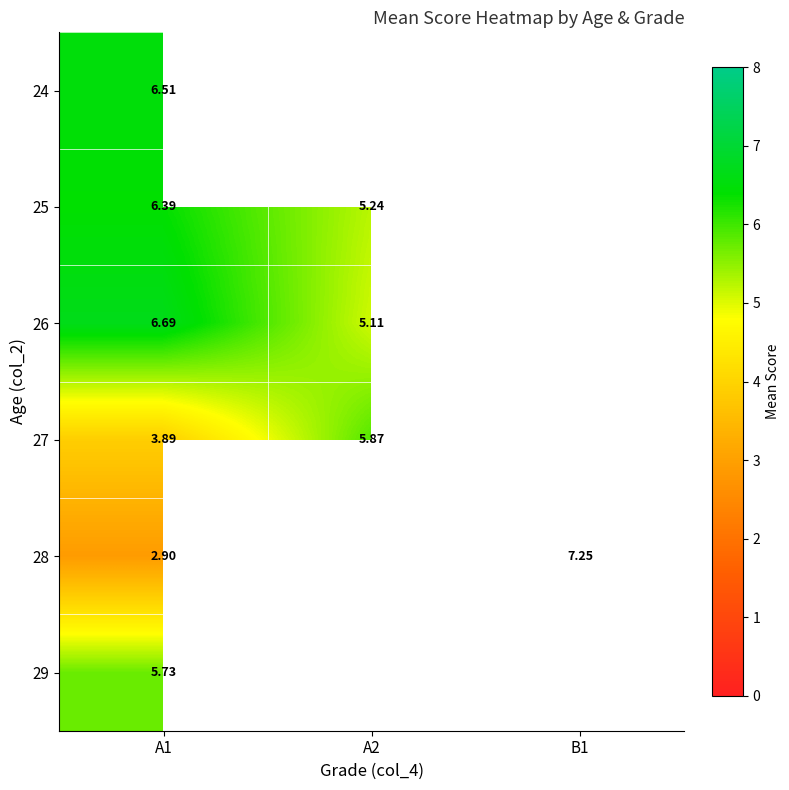

How many data points does each series have?

3